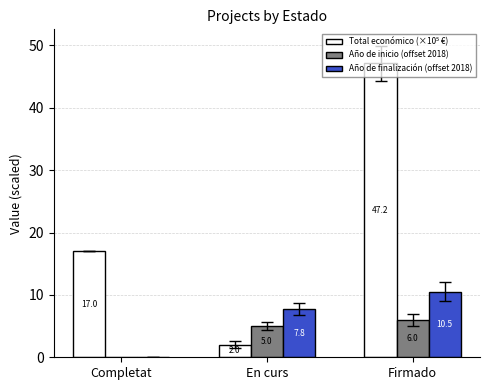

List the series in order of their overall mean, highest first.

Total económico (×10⁵ €), Año de finalización (offset 2018), Año de inicio (offset 2018)